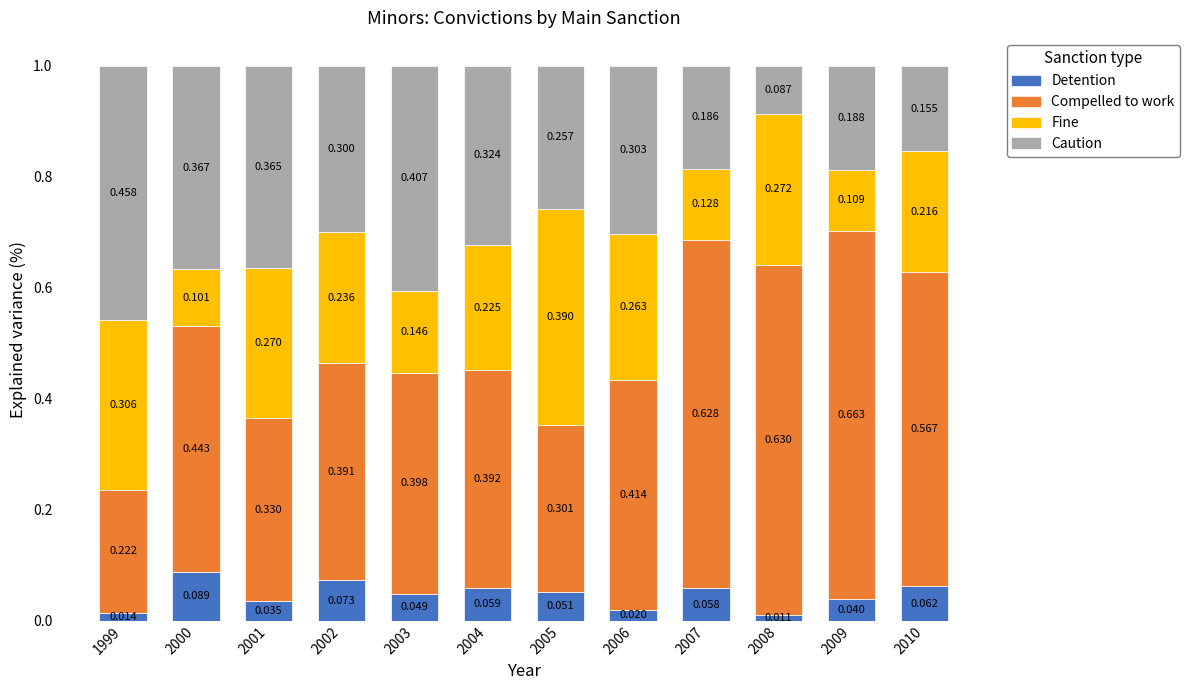

List the labels in order of Detention value, largest first.

2000, 2002, 2010, 2004, 2007, 2005, 2003, 2009, 2001, 2006, 1999, 2008